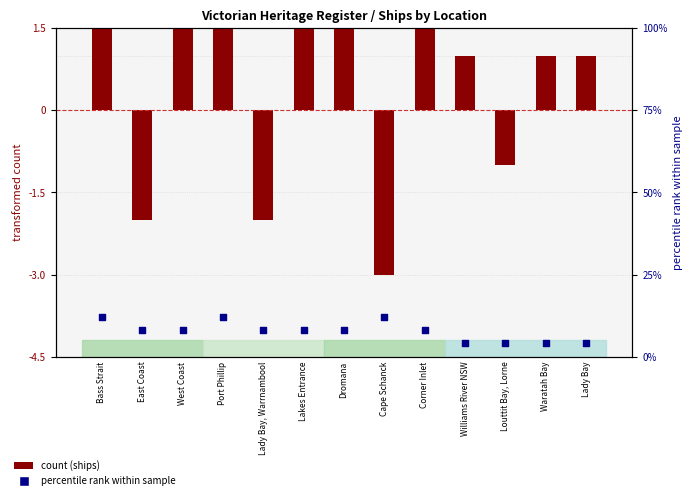

At how many categories does at least one series exceed -1?

13